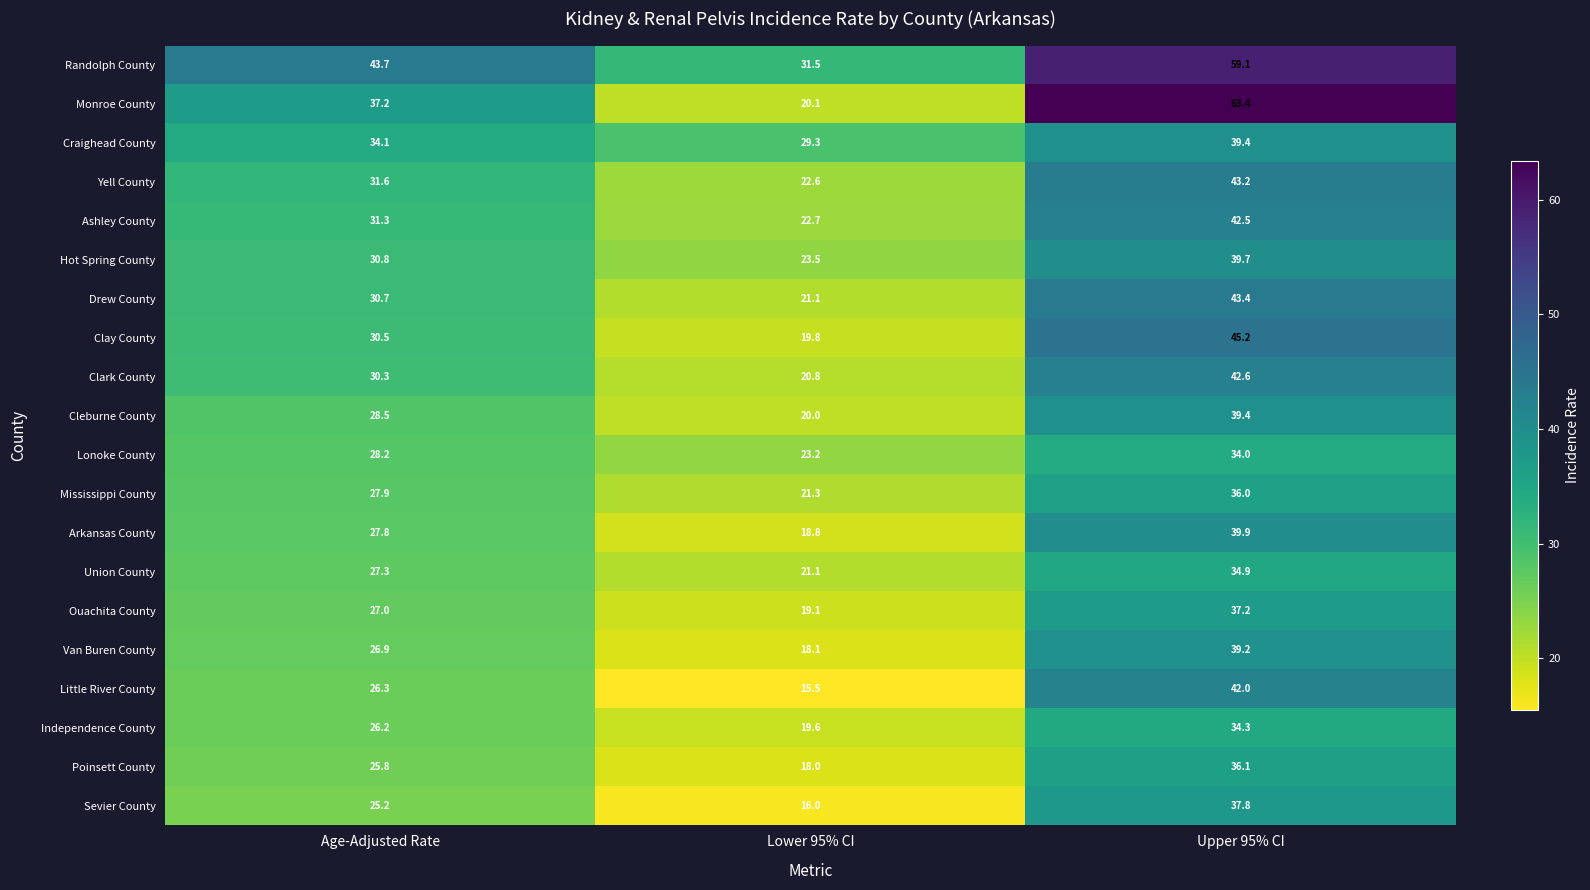

Between Age-Adjusted Rate and Lower 95% CI, which series saw the biggest shift?

Monroe County